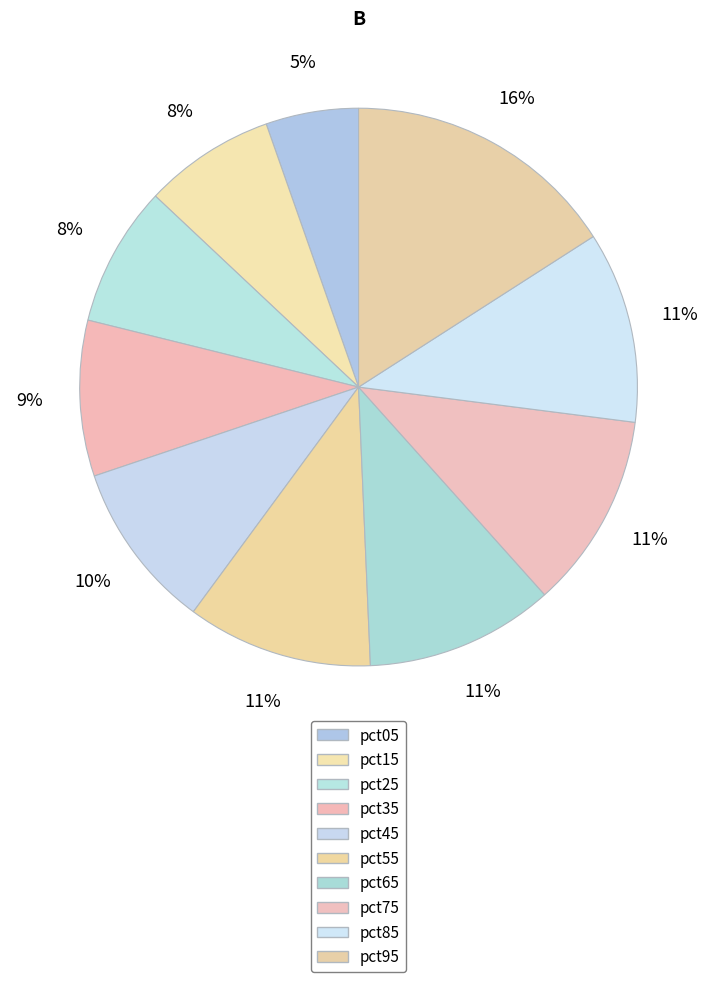

To the nearest percent, what portion does pct75 represent?

11%